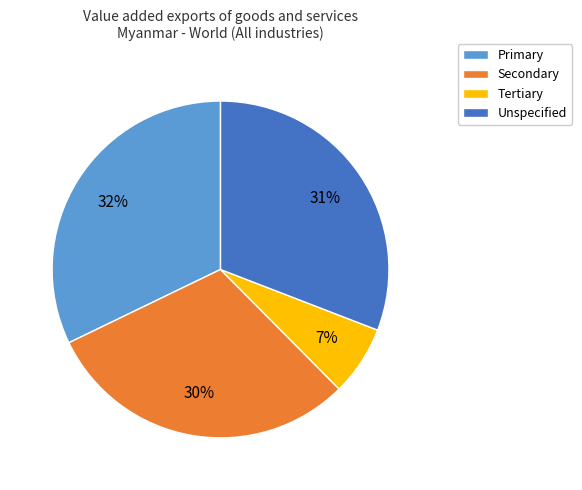

What is the ratio of the value at Unspecified to the value at Primary?

1.0